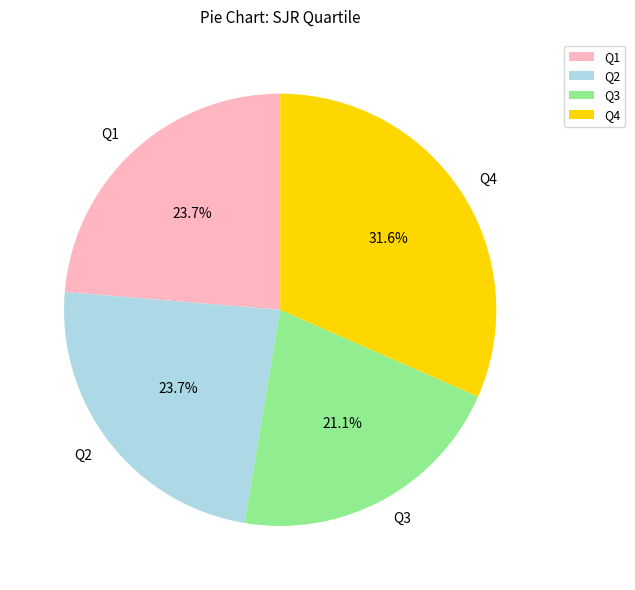

To the nearest percent, what is the average slice percentage?

25%